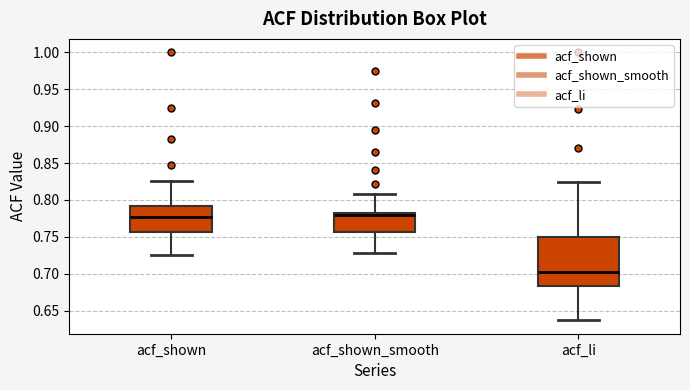

Reading left to right, transcribe this box plot: for each box, give where its median line is, the range the box spans, and where its two whiskers end, as read against the y-axis. The values are not printed on the chart, so give them approximately, as read against the axis.

acf_shown: median 0.780, box 0.755 to 0.790, whiskers 0.725 to 0.825
acf_shown_smooth: median 0.780, box 0.755 to 0.785, whiskers 0.730 to 0.810
acf_li: median 0.705, box 0.685 to 0.750, whiskers 0.635 to 0.825